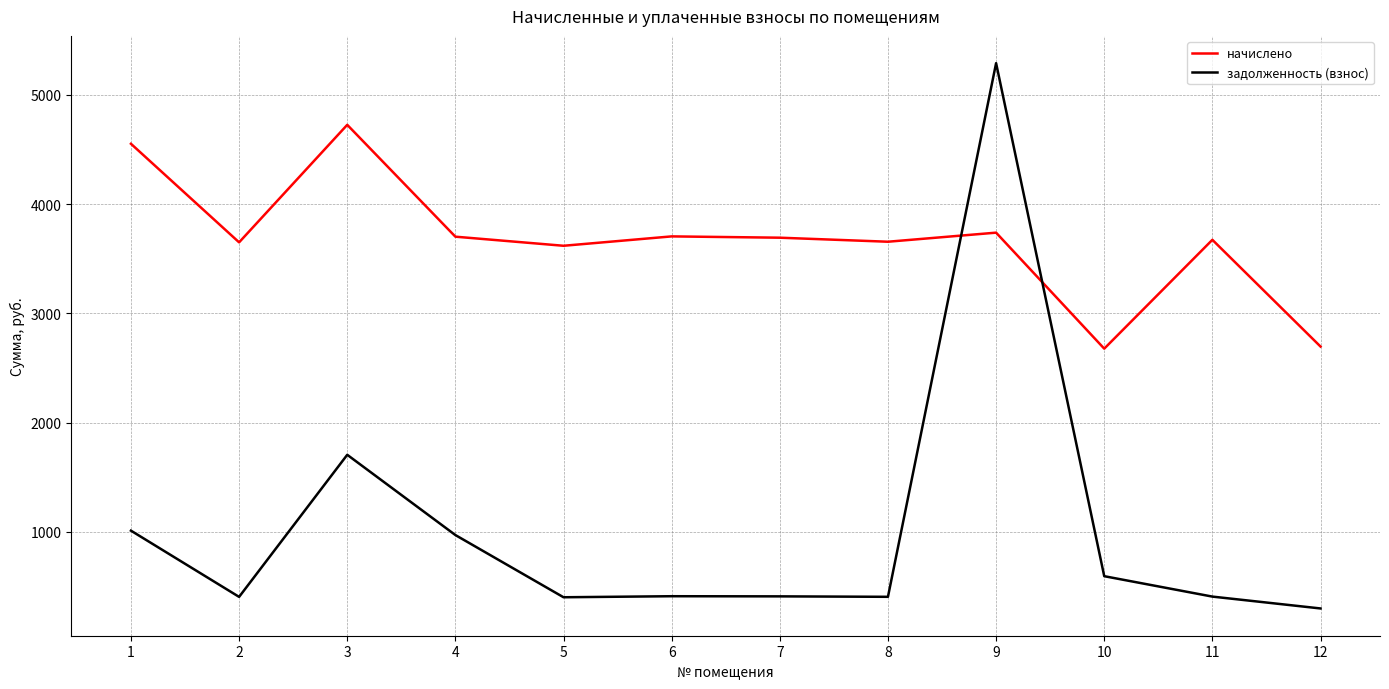

At which category is the sum across all series the highest?

9